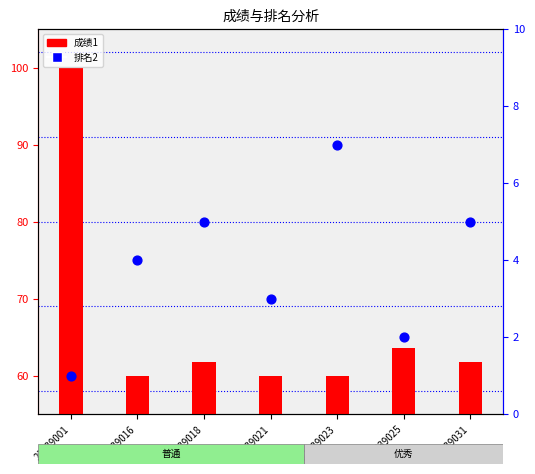

At which category is the sum across all series the highest?

21639001